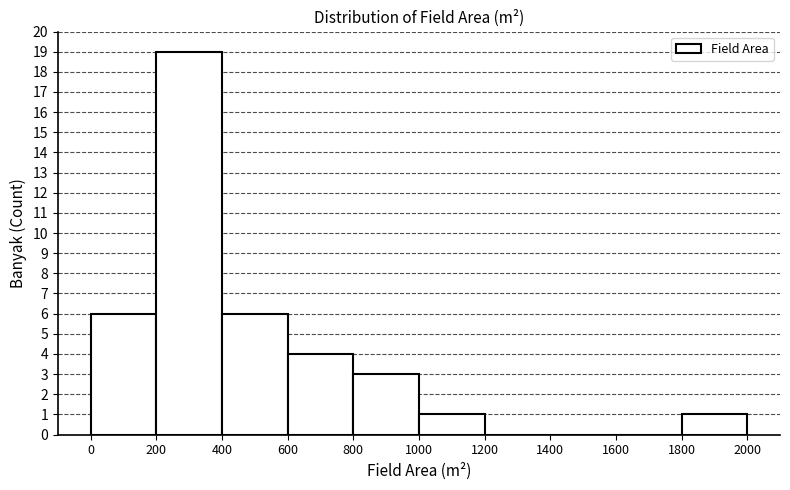

What is the height of the bar covering 1000 to 1200 on the x-axis? The values are not printed on the chart, so give them approximately, as read against the axis.

1